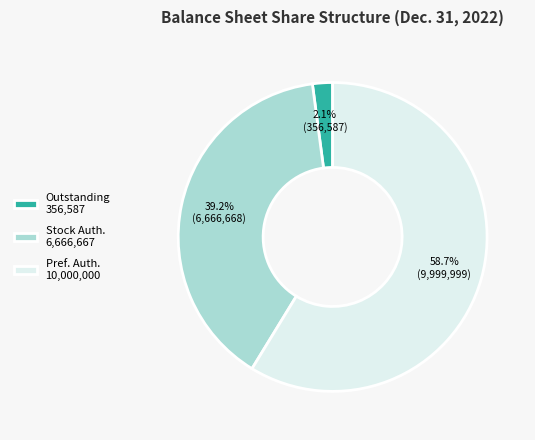

What is the ratio of the value at Pref. Auth. 10,000,000 to the value at Outstanding 356,587?

28.0